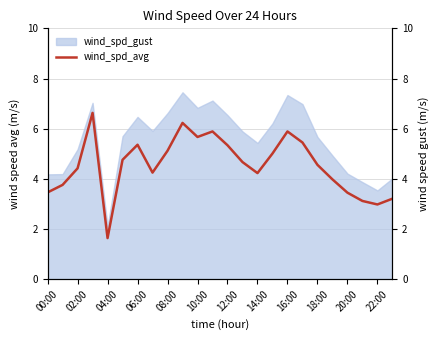

How many lines are shown in the chart?

1